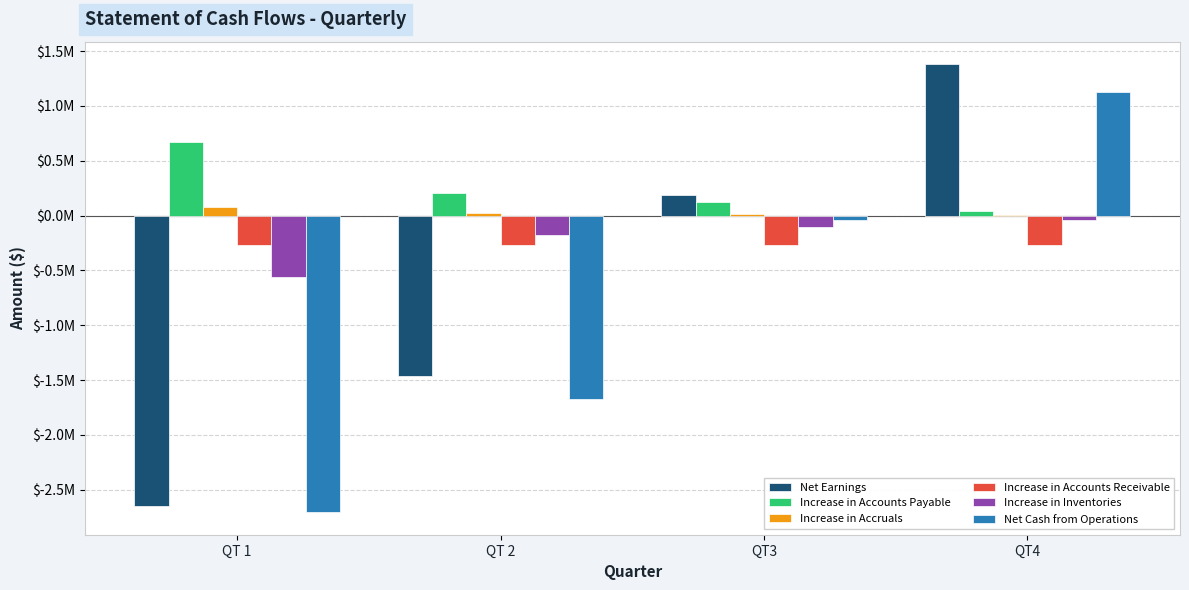

What is the lowest value of the Net Earnings series?

-2647627.5